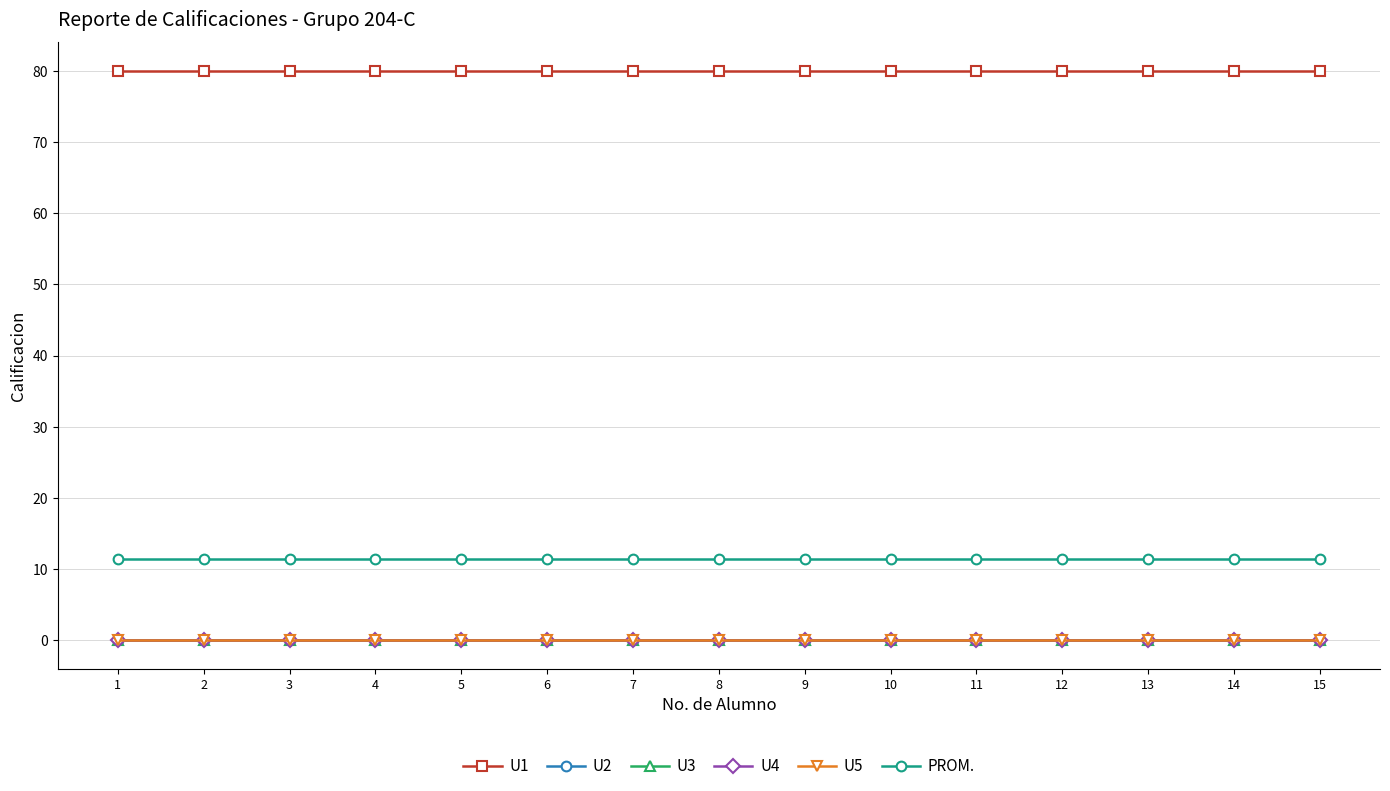

List the series in order of their peak value, highest first.

U1, PROM., U2, U3, U4, U5